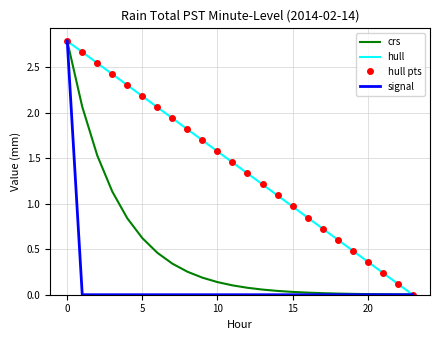

True or false: crs has more than 2 points higher than both neighbors.

False